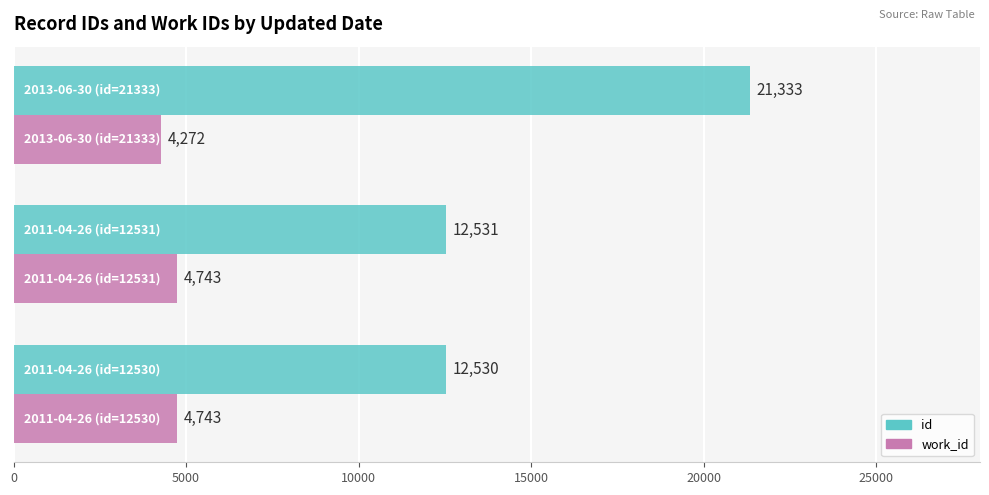

What are all the series names shown in the legend?

id, work_id